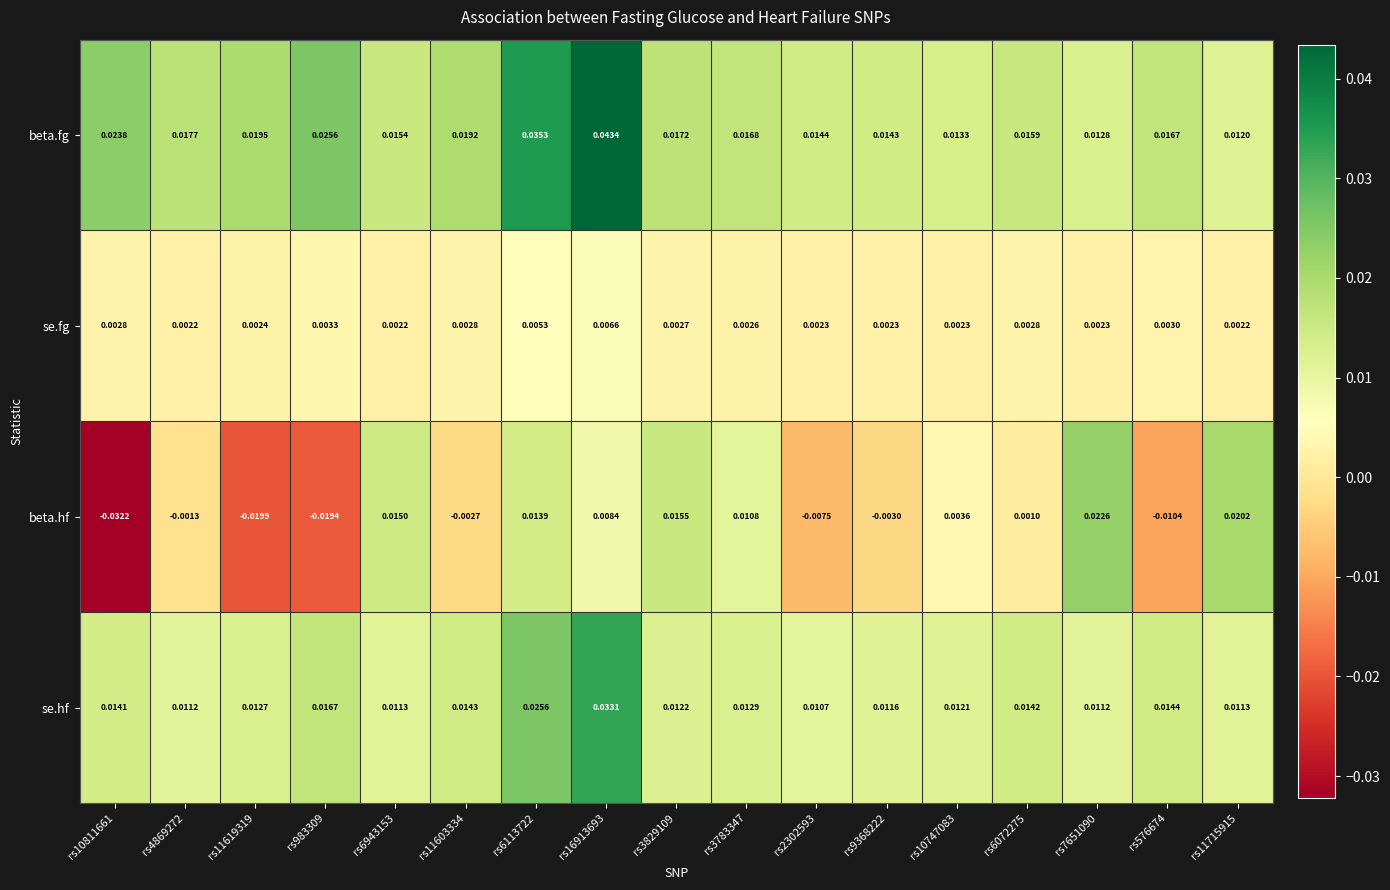

Is the value of beta.hf at rs10747083 greater than the value of se.fg at rs6113722?

No